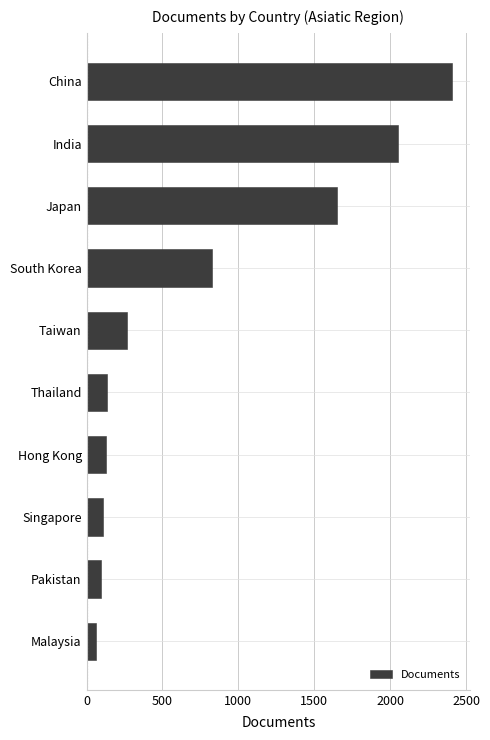

The chart shows a value of 2054 at India. True or false?

True